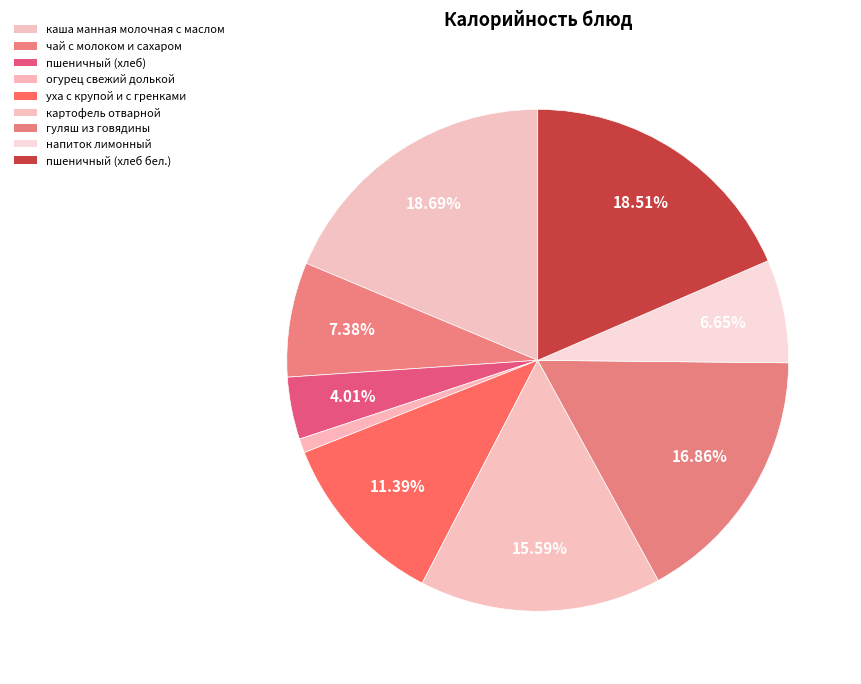

The чай с молоком и сахаром slice represents 7% of the pie. True or false?

True